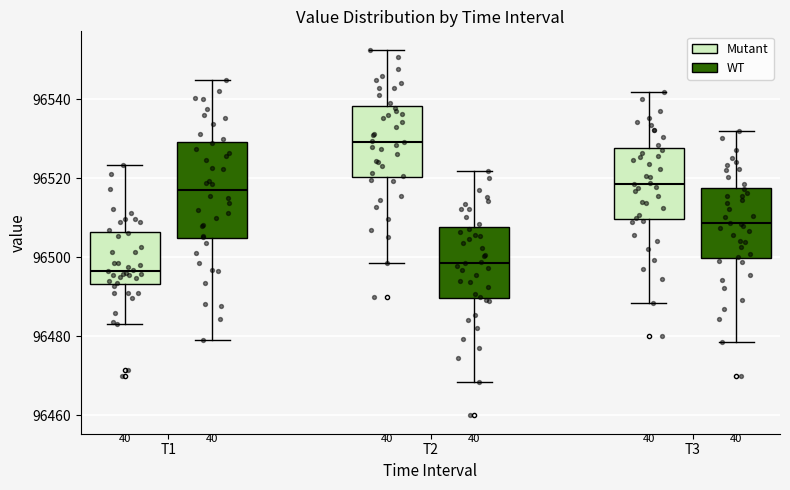

Where does the upper whisker of the box for T3 (WT) end on the y-axis? The values are not printed on the chart, so give them approximately, as read against the axis.

96532